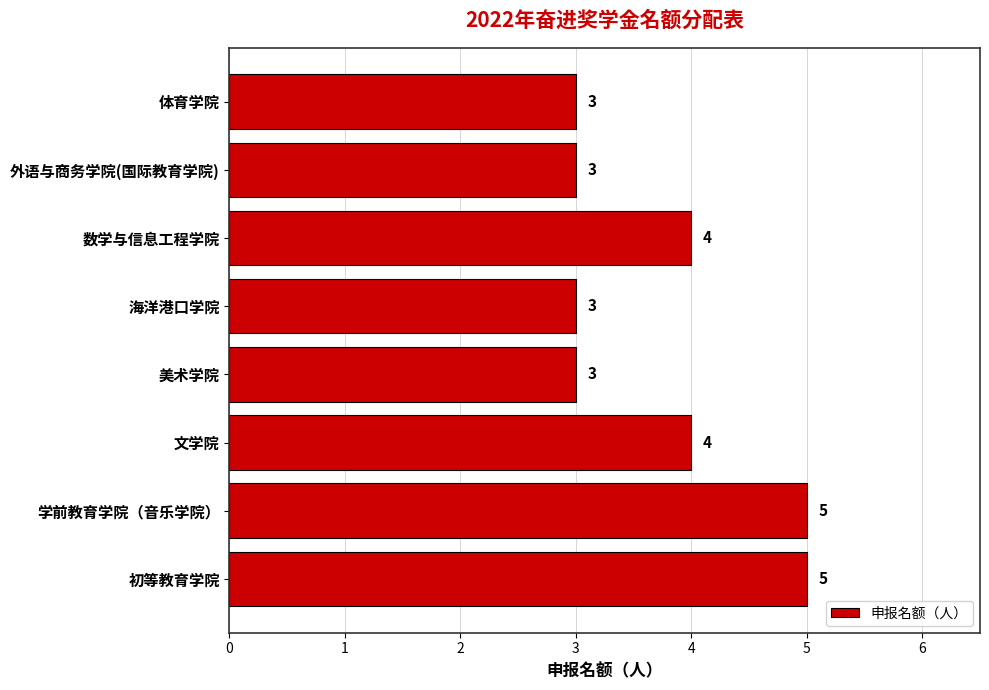

Is it true that the value at 海洋港口学院 is 3?

True